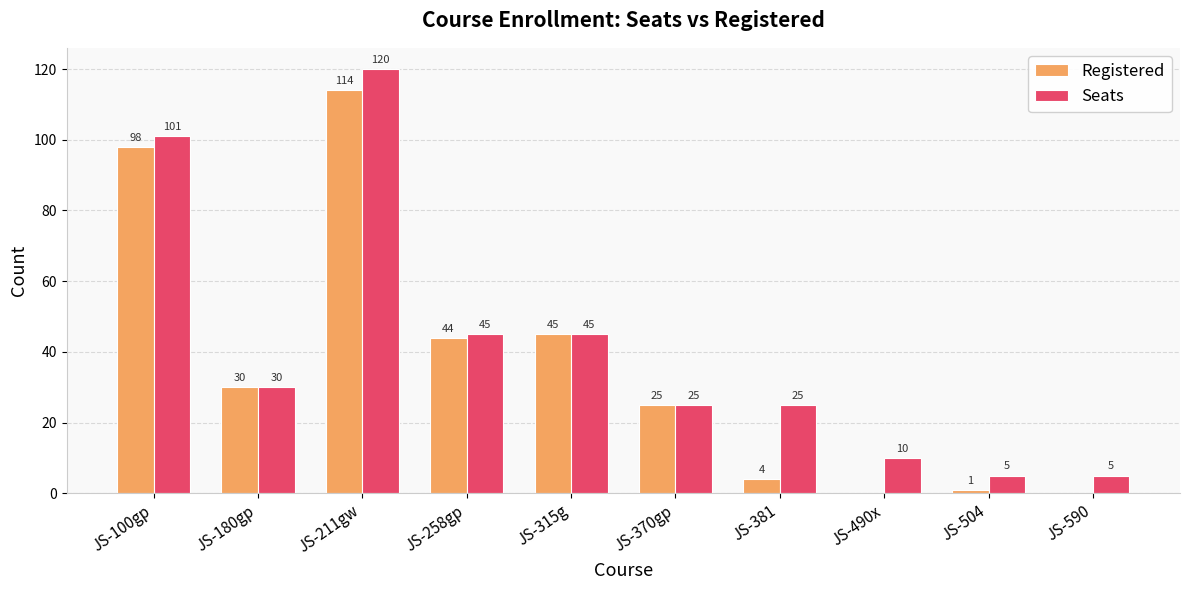

What is the total value across all series at JS-211gw?

234